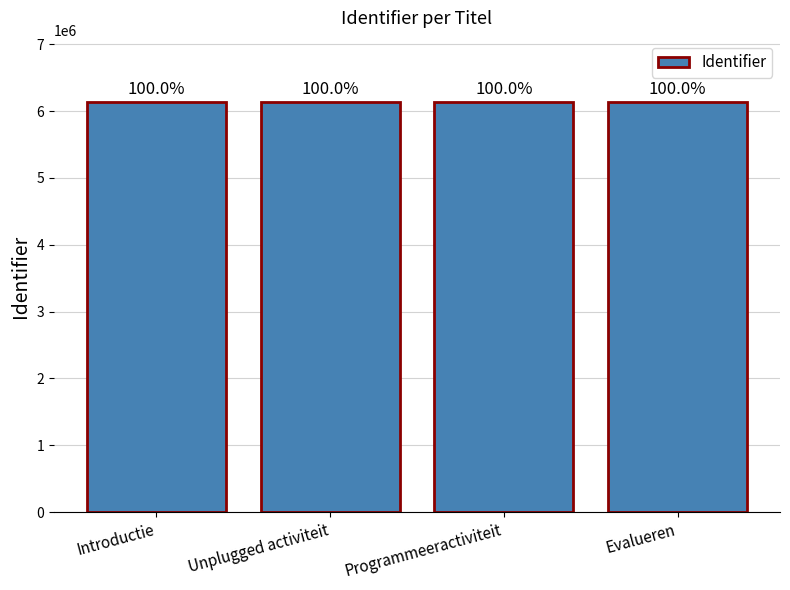

What is the minimum value shown in the chart?

6133817